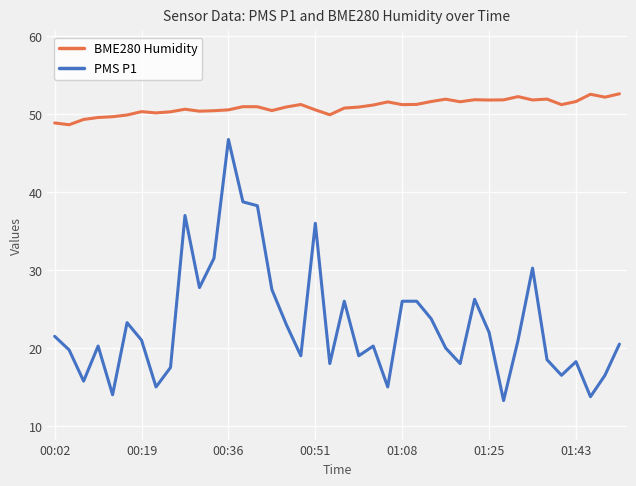

True or false: PMS P1 and BME280 Humidity cross at least once.

False